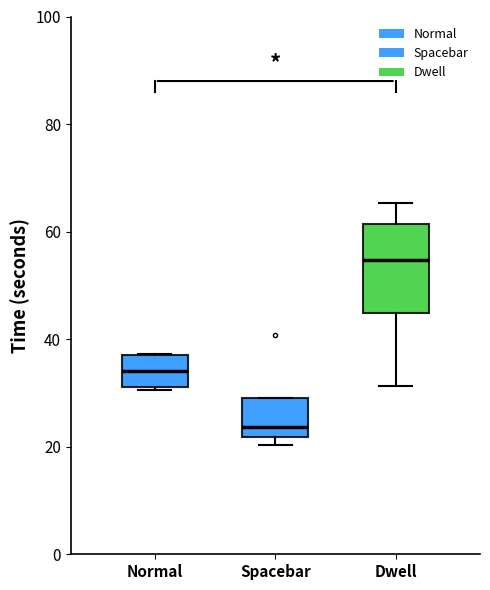

Reading left to right, read every box against the y-axis: the position of its median line, the range the box covers, and the ends of its whiskers. The values are not printed on the chart, so give them approximately, as read against the axis.

Normal: median 34, box 32 to 38, whiskers 30 to 38
Spacebar: median 24, box 22 to 30, whiskers 20 to 30
Dwell: median 54, box 44 to 62, whiskers 32 to 66